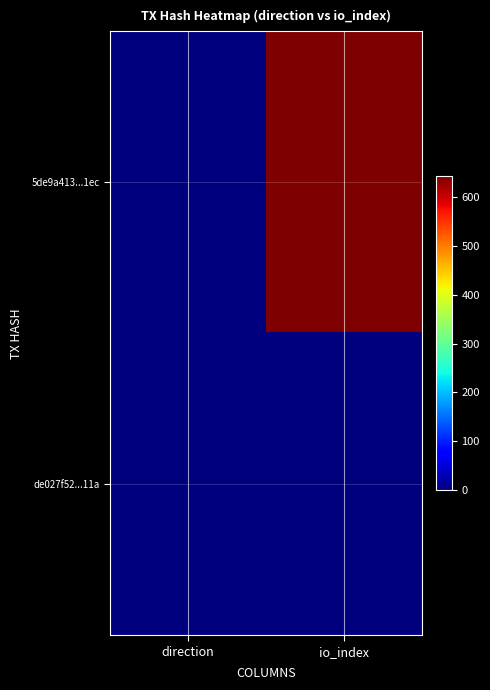

Which series has the largest range (max minus min)?

5de9a413...1ec